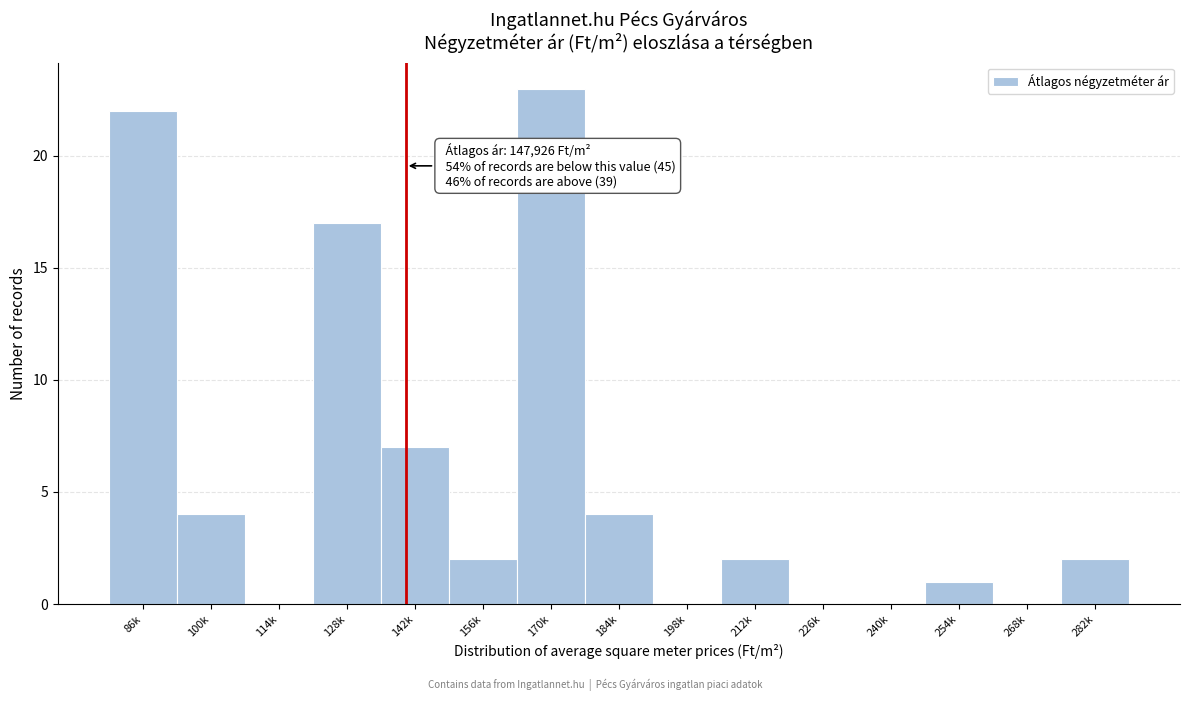

Reading right to left, transcribe all the data shown in this chart.

282k=2	268k=0	254k=1	240k=0	226k=0	212k=2	198k=0	184k=4	170k=23	156k=2	142k=7	128k=17	114k=0	100k=4	86k=22